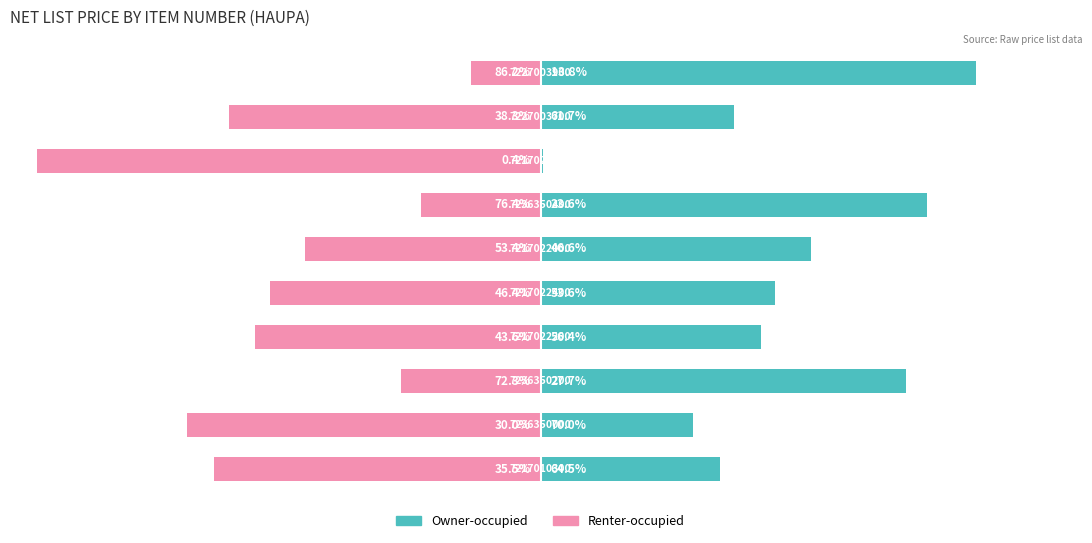

What is the highest value of the Renter-occupied series?

-13.8